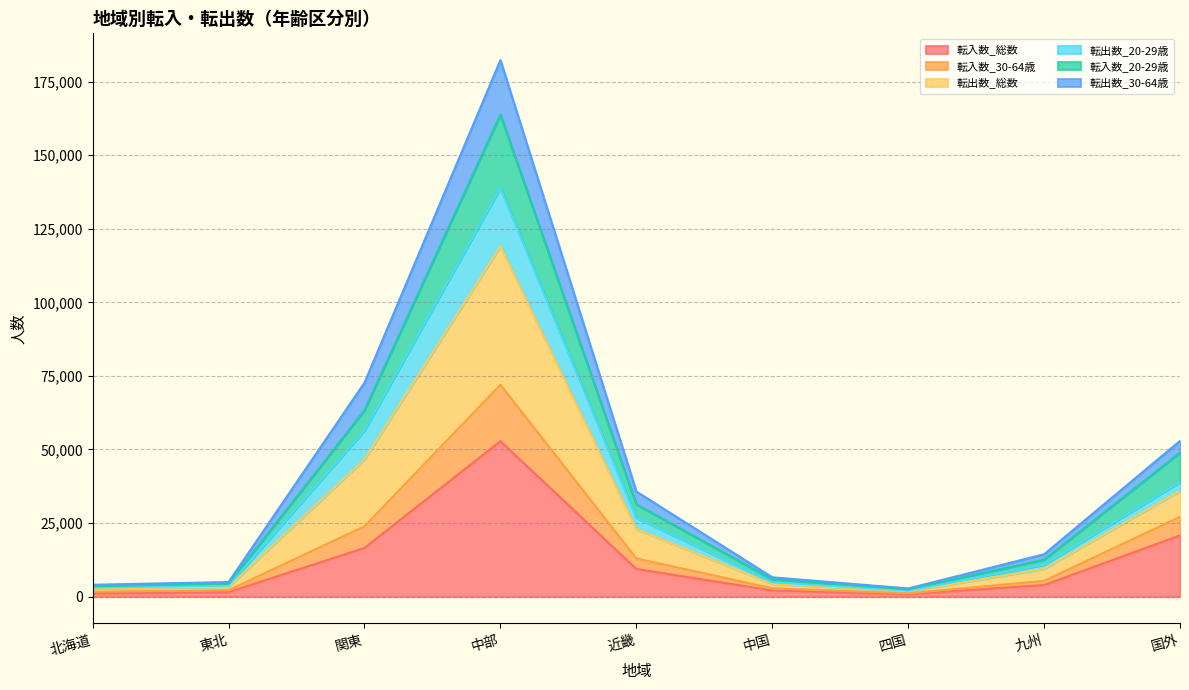

At which category does 転入数_30-64歳 reach its first local valley?

四国